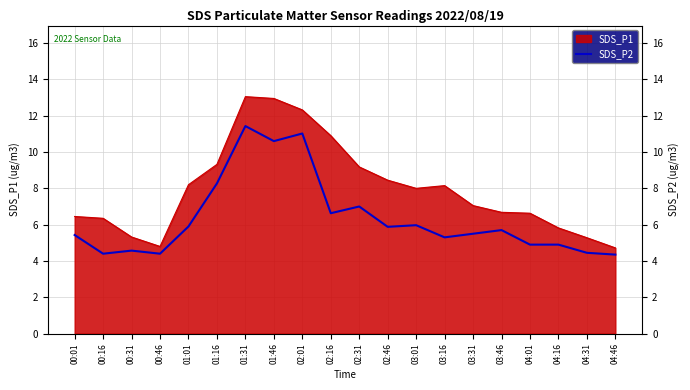

Which has a higher value, 01:16 or 04:16?

01:16